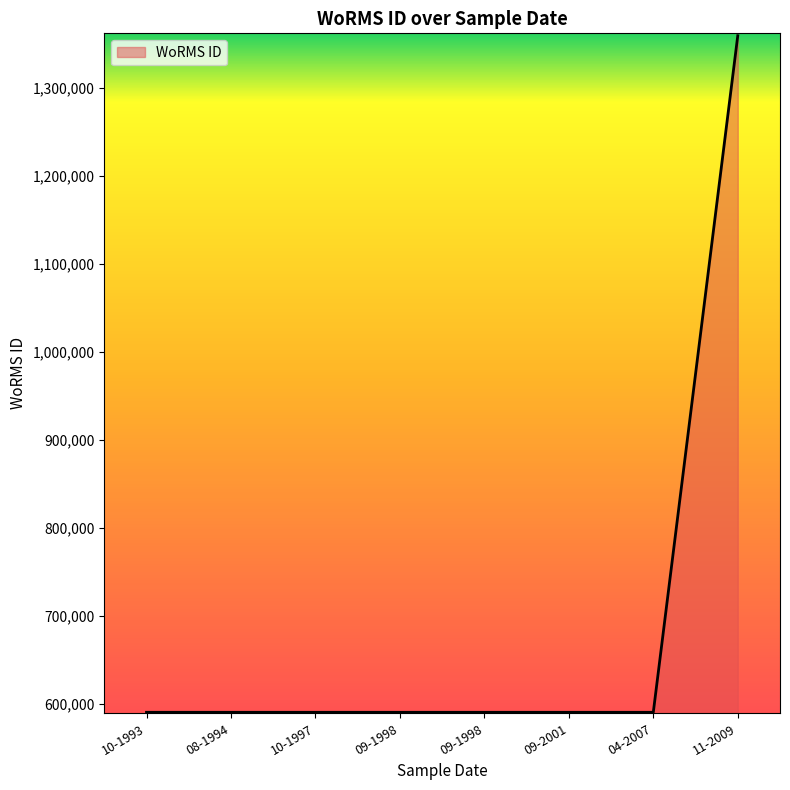

How many categories are shown in the chart?

8